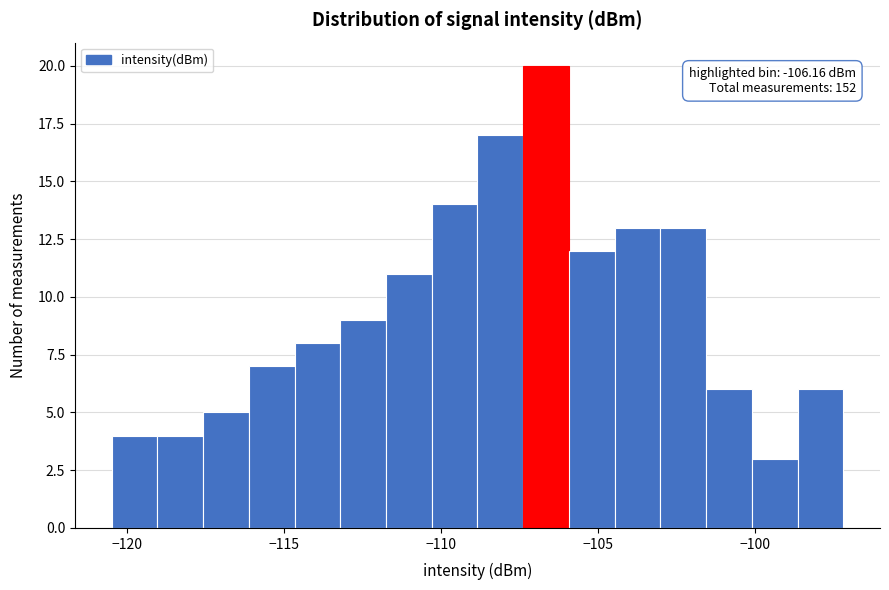

Read against the x-axis, roughly where is the centre of the tallest bar?

-106.5